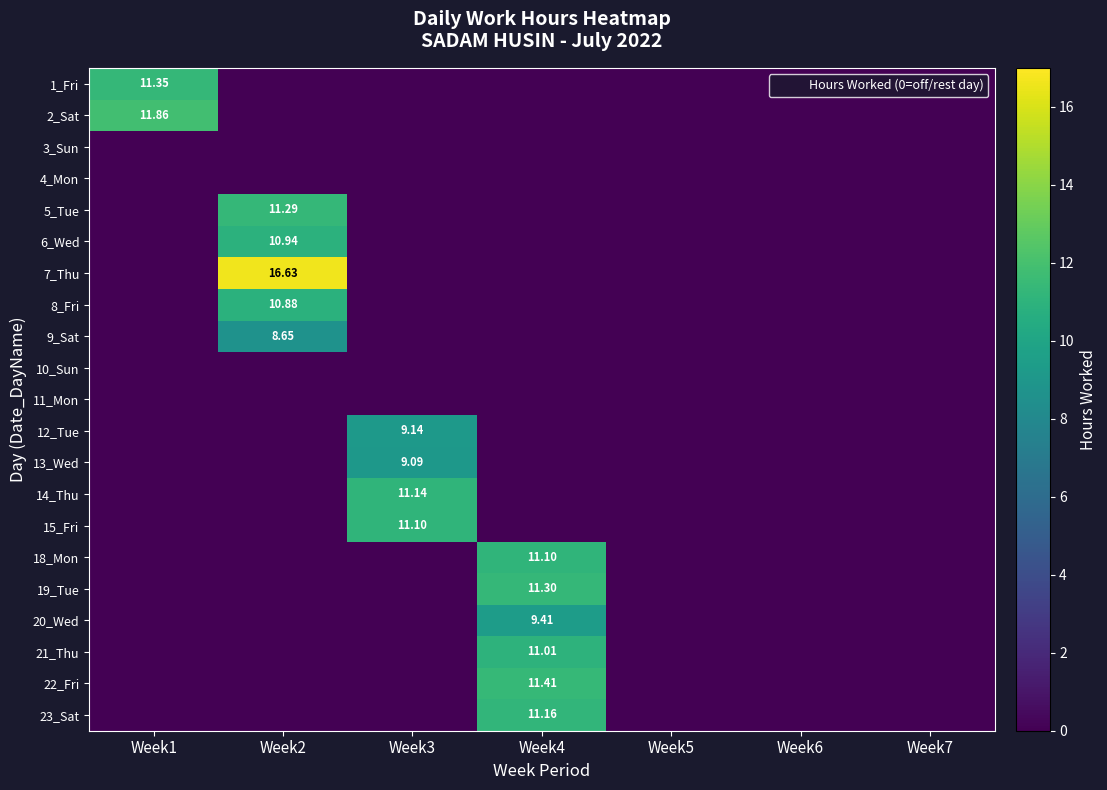

Which category has the lowest value in the 4_Mon series?

Week1